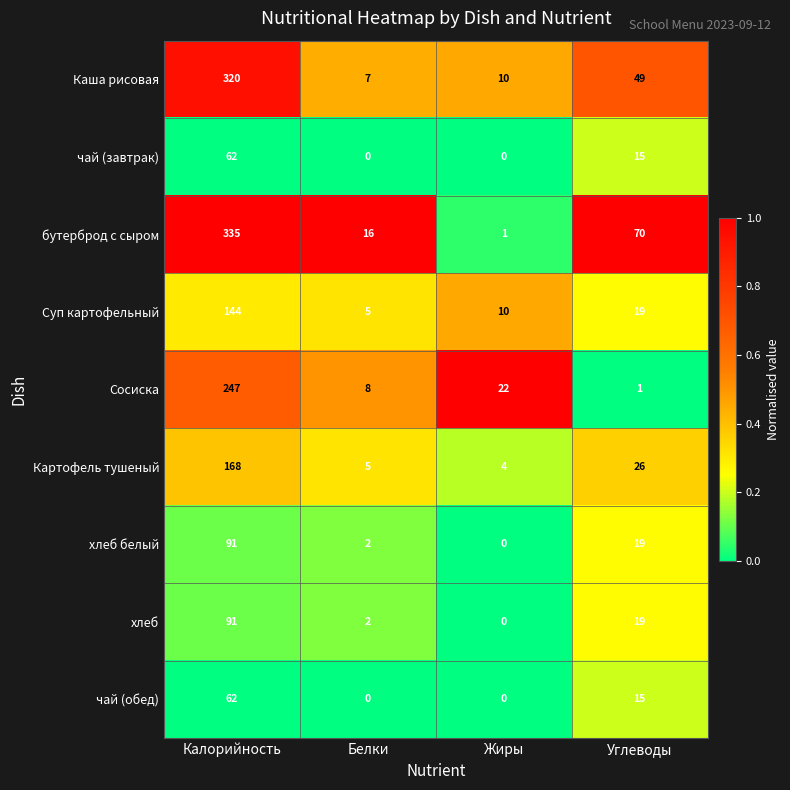

What is the highest value of the Суп картофельный series?

144